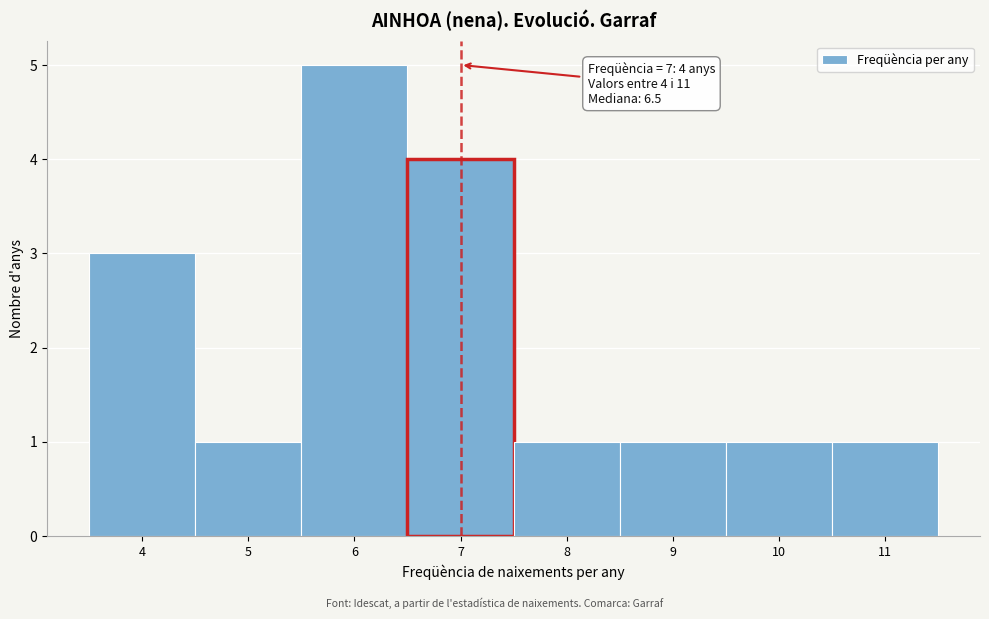

Over which range of the x-axis is the bar tallest?

5.5 to 6.5